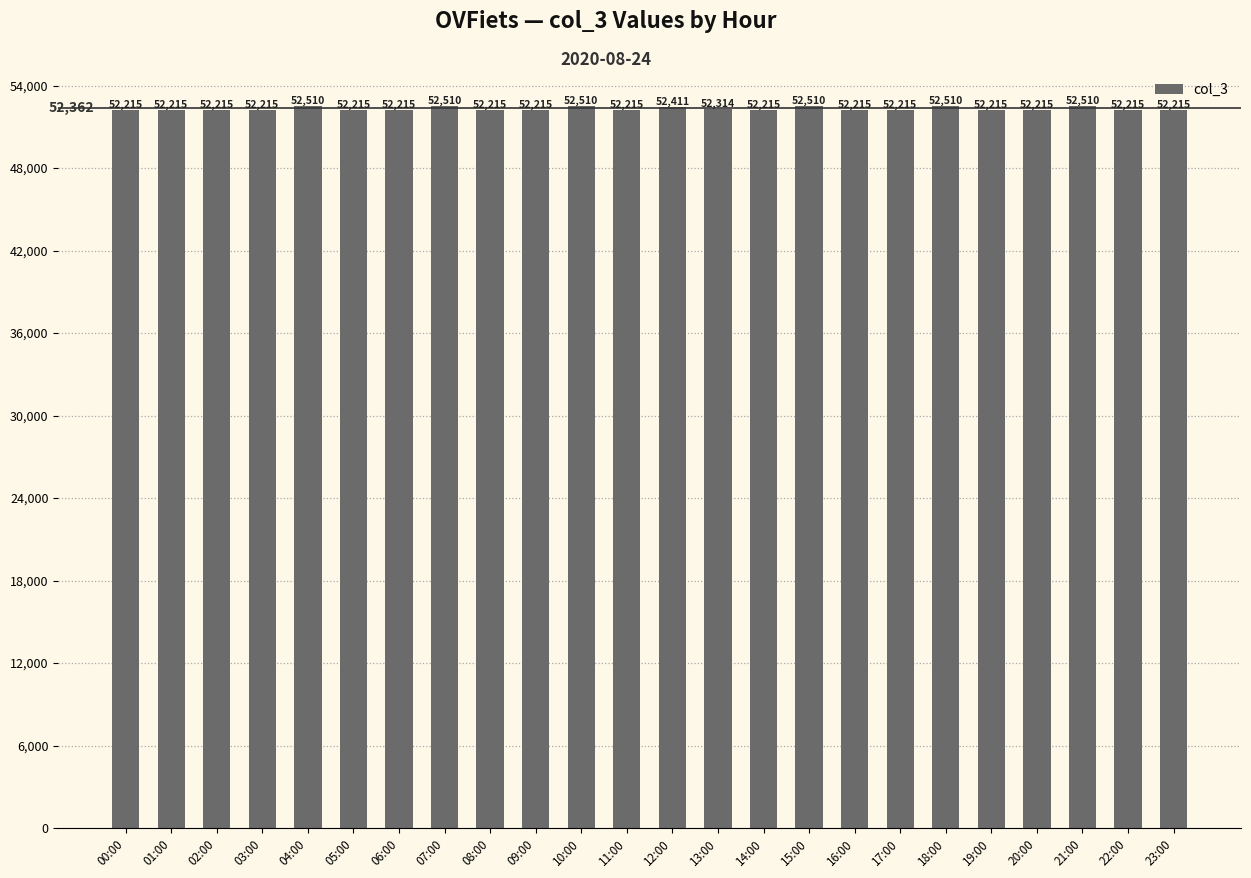

What is the label of the 9th bar from the left?

08:00